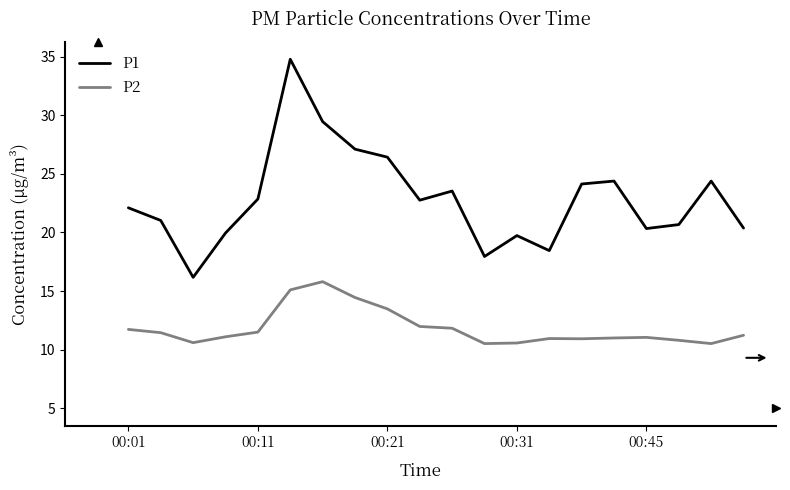

True or false: P1 and P2 cross at least once.

False